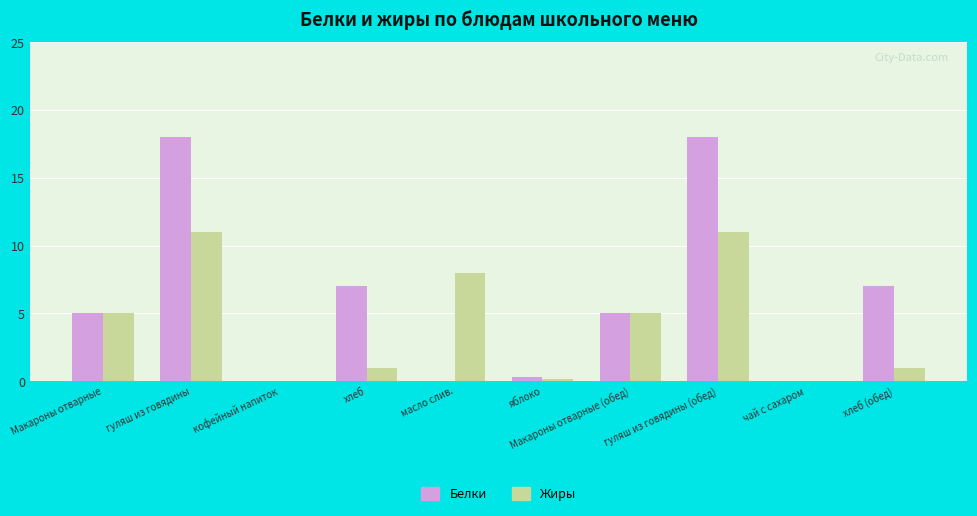

What is the sum of all Белки values?

60.3